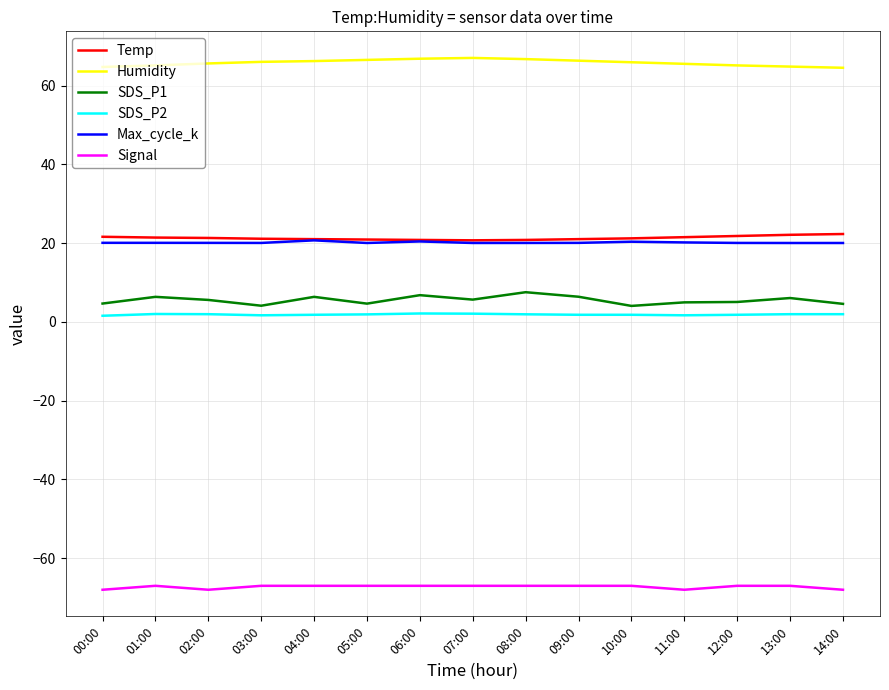

What is the smallest value displayed?

-68.0